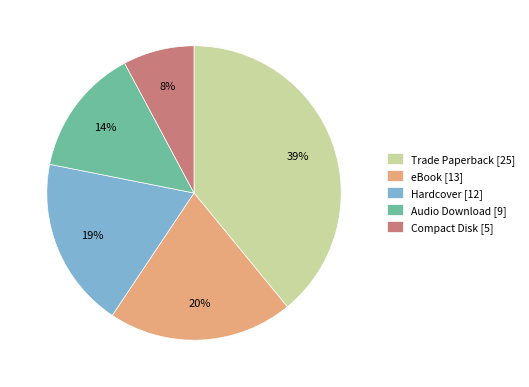

Between Audio Download and Trade Paperback, which is larger?

Trade Paperback